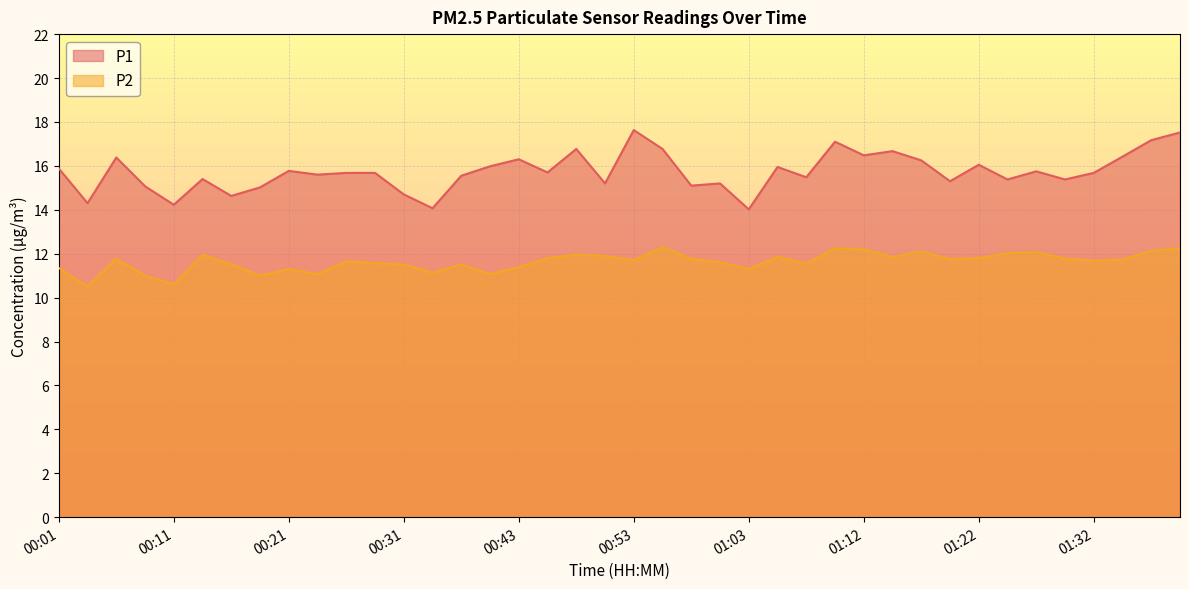

What are all the series names shown in the legend?

P1, P2